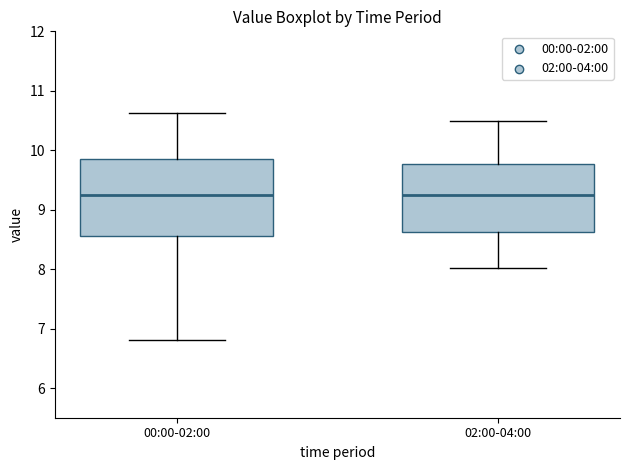

Where is the lower edge of the box for 00:00-02:00 on the y-axis? The values are not printed on the chart, so give them approximately, as read against the axis.

8.6